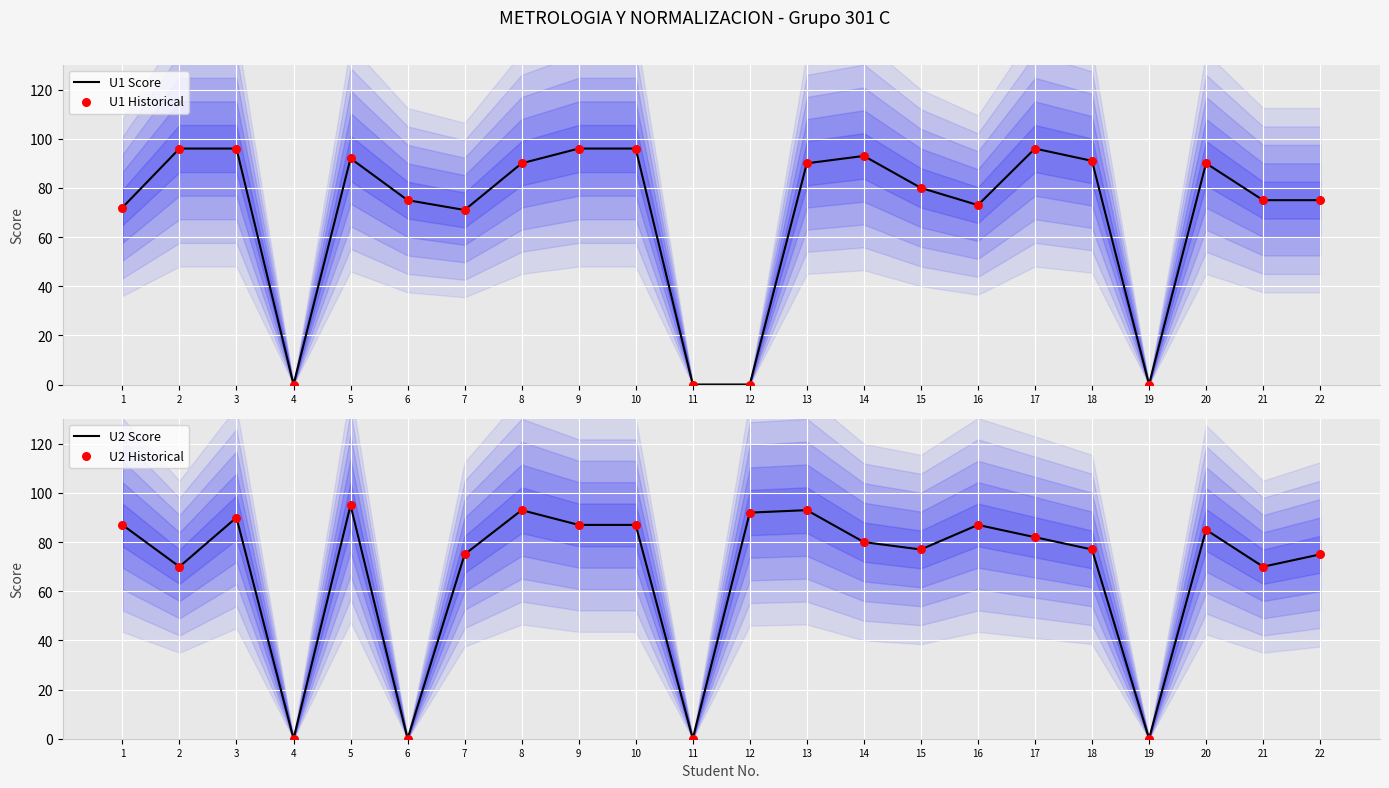

Which series contains the lowest Y value?

U1 Score